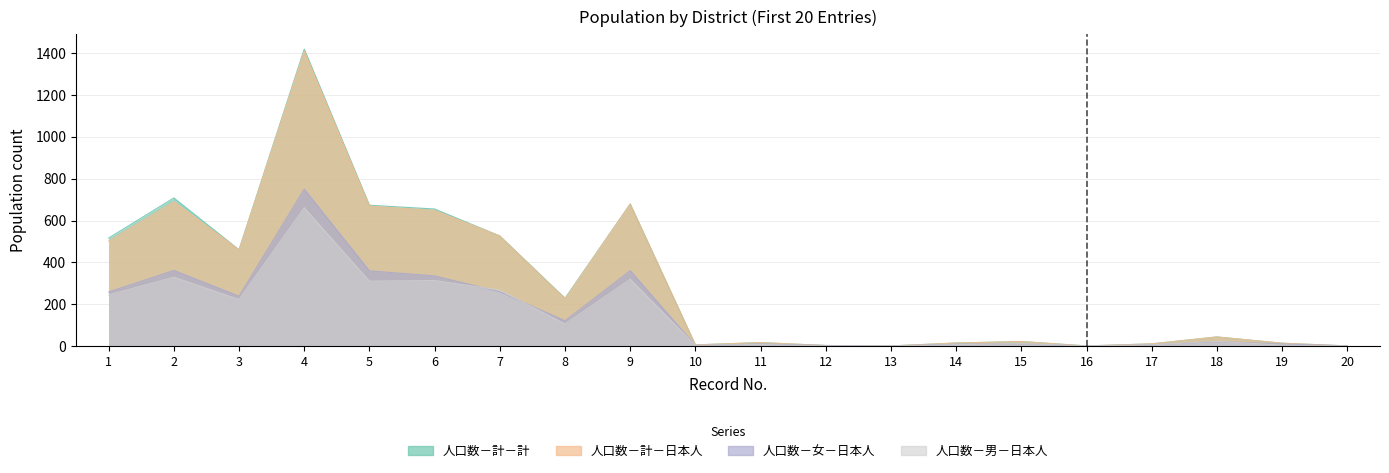

Reading left to right, list all the values displayed in this chart.

人口数－計－日本人: 1=502	2=690	3=460	4=1411	5=669	6=648	7=526	8=225	9=679	10=5	11=16	12=2	13=0	14=14	15=21	16=0	17=10	18=43	19=13	20=0
人口数－計－計: 1=516	2=708	3=460	4=1420	5=673	6=655	7=526	8=228	9=679	10=5	11=16	12=2	13=0	14=14	15=21	16=0	17=10	18=43	19=13	20=0
人口数－女－日本人: 1=258	2=361	3=238	4=750	5=359	6=335	7=259	8=120	9=360	10=2	11=9	12=2	13=0	14=8	15=10	16=0	17=5	18=21	19=9	20=0
人口数－男－日本人: 1=244	2=329	3=222	4=661	5=310	6=313	7=267	8=105	9=319	10=3	11=7	12=0	13=0	14=6	15=11	16=0	17=5	18=22	19=4	20=0